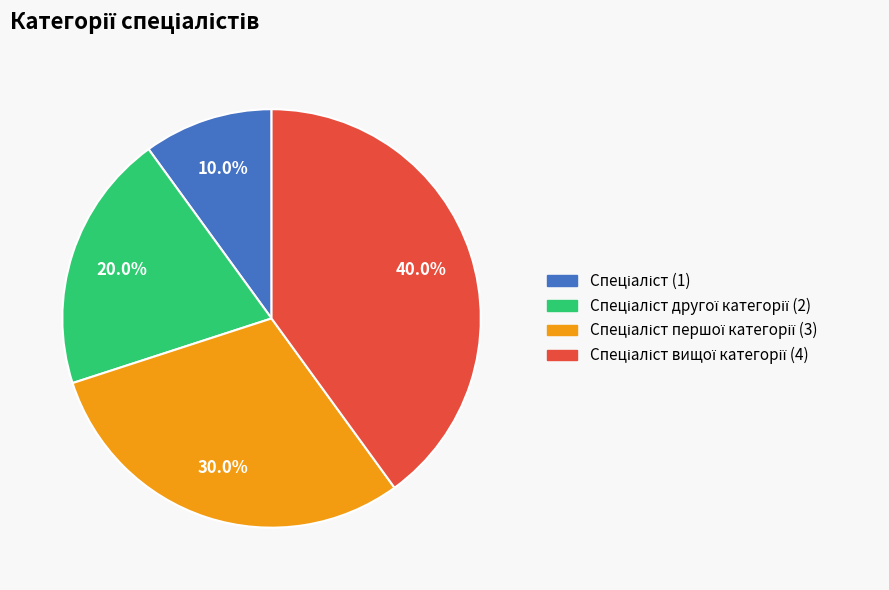

How many segments does this pie chart have?

4